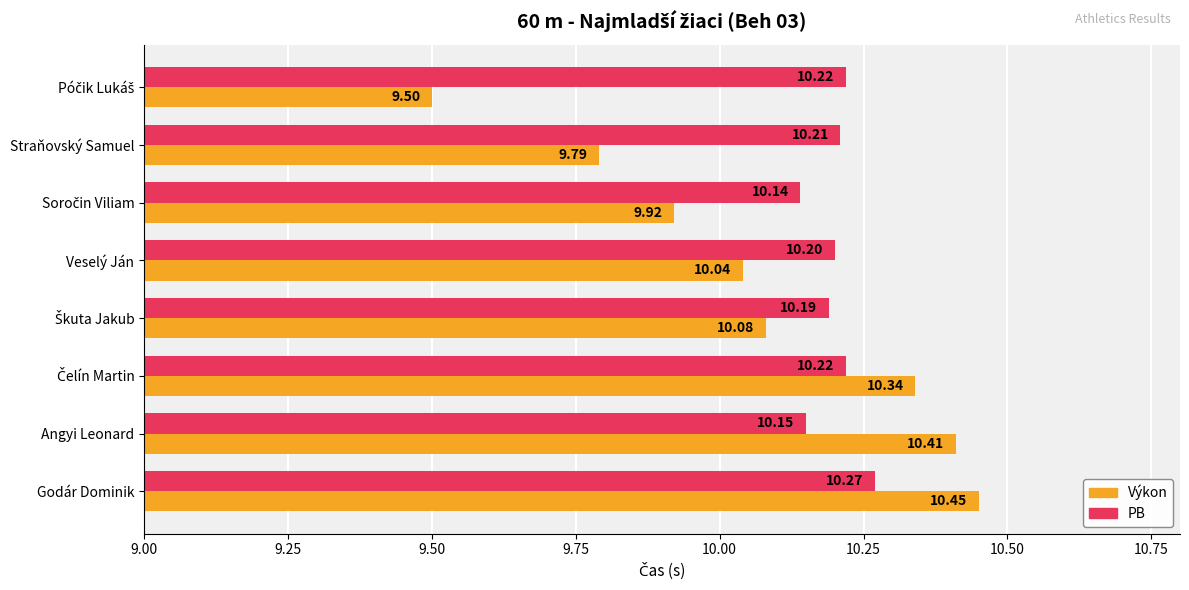

Count the number of categories in the chart.

8